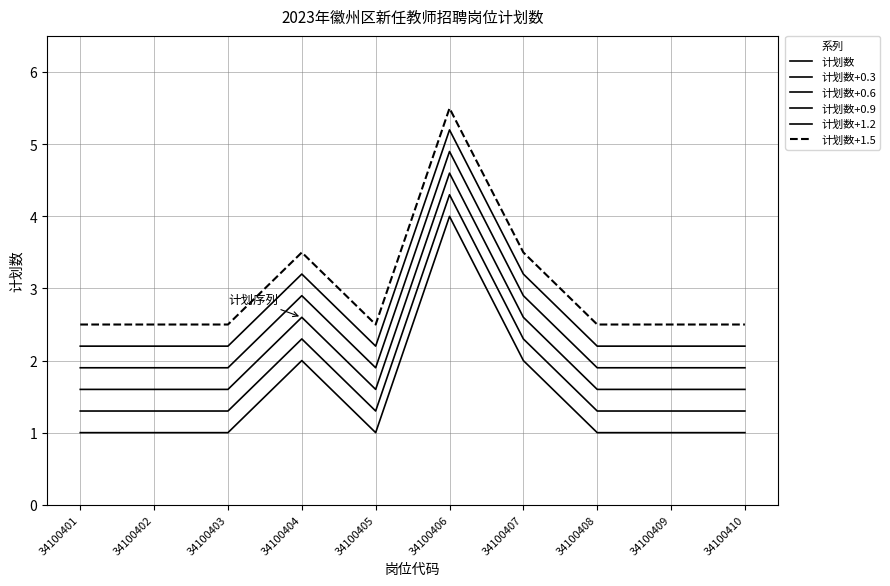

At how many categories does at least one series exceed 4?

1